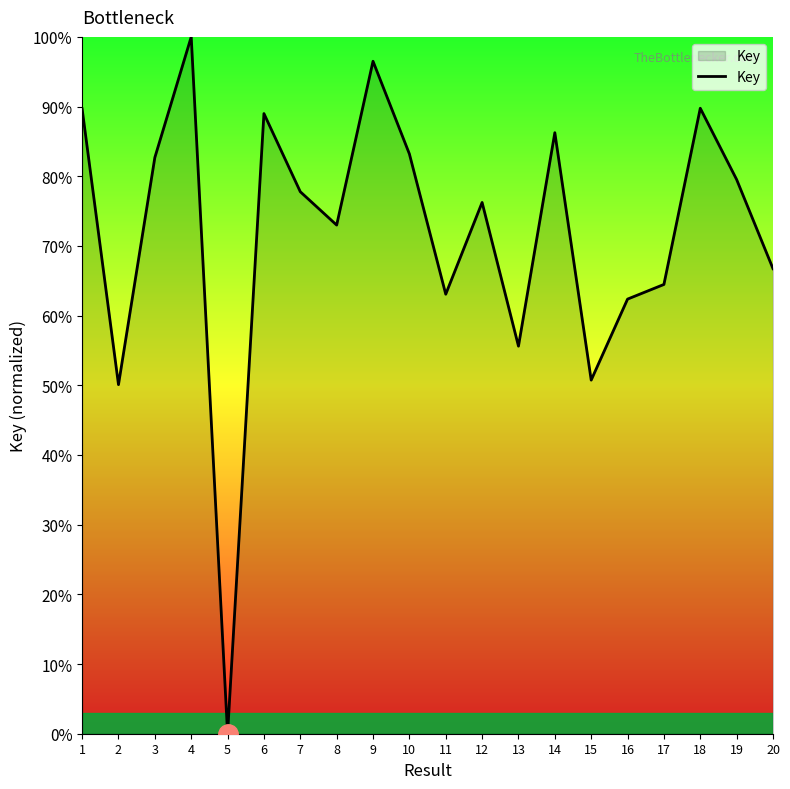

What is the change in value from 4 to 5?

-100.0